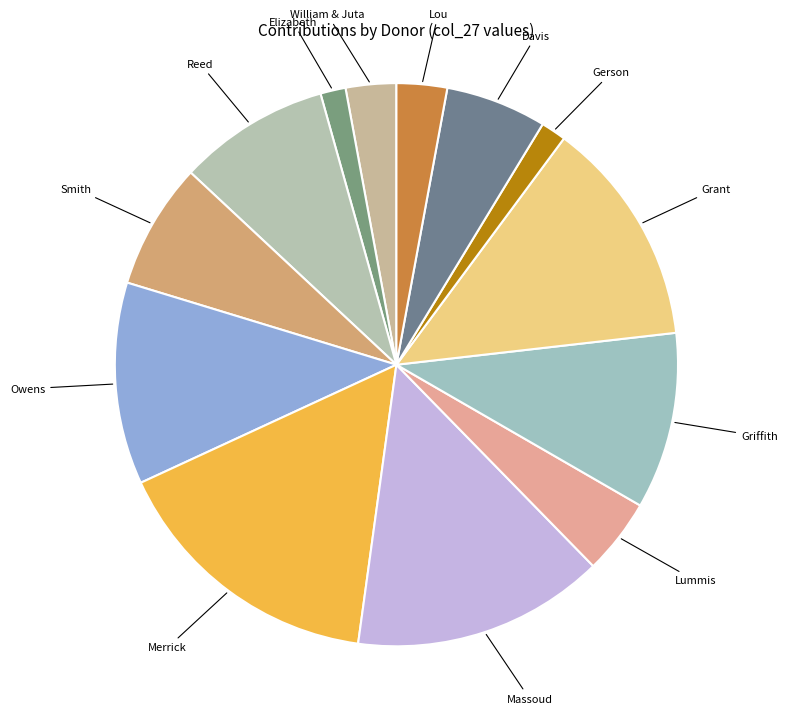

Count the number of slices in the pie.

13